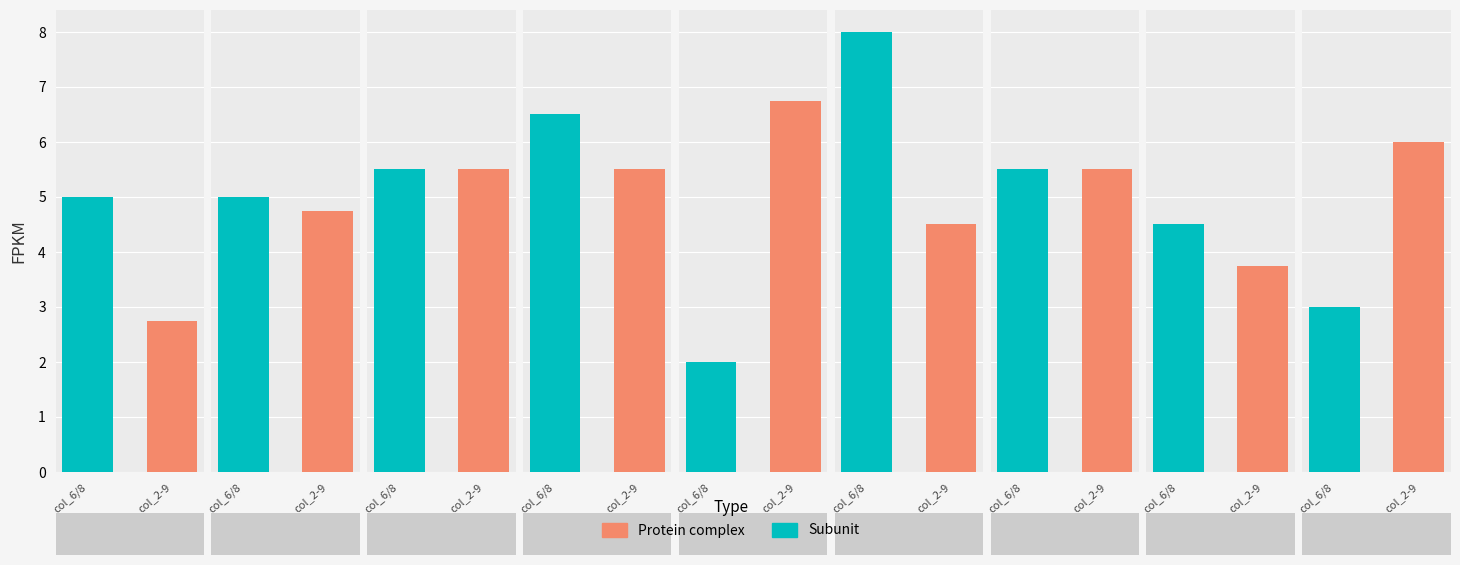

Which has a higher value, 3 or 5?

5